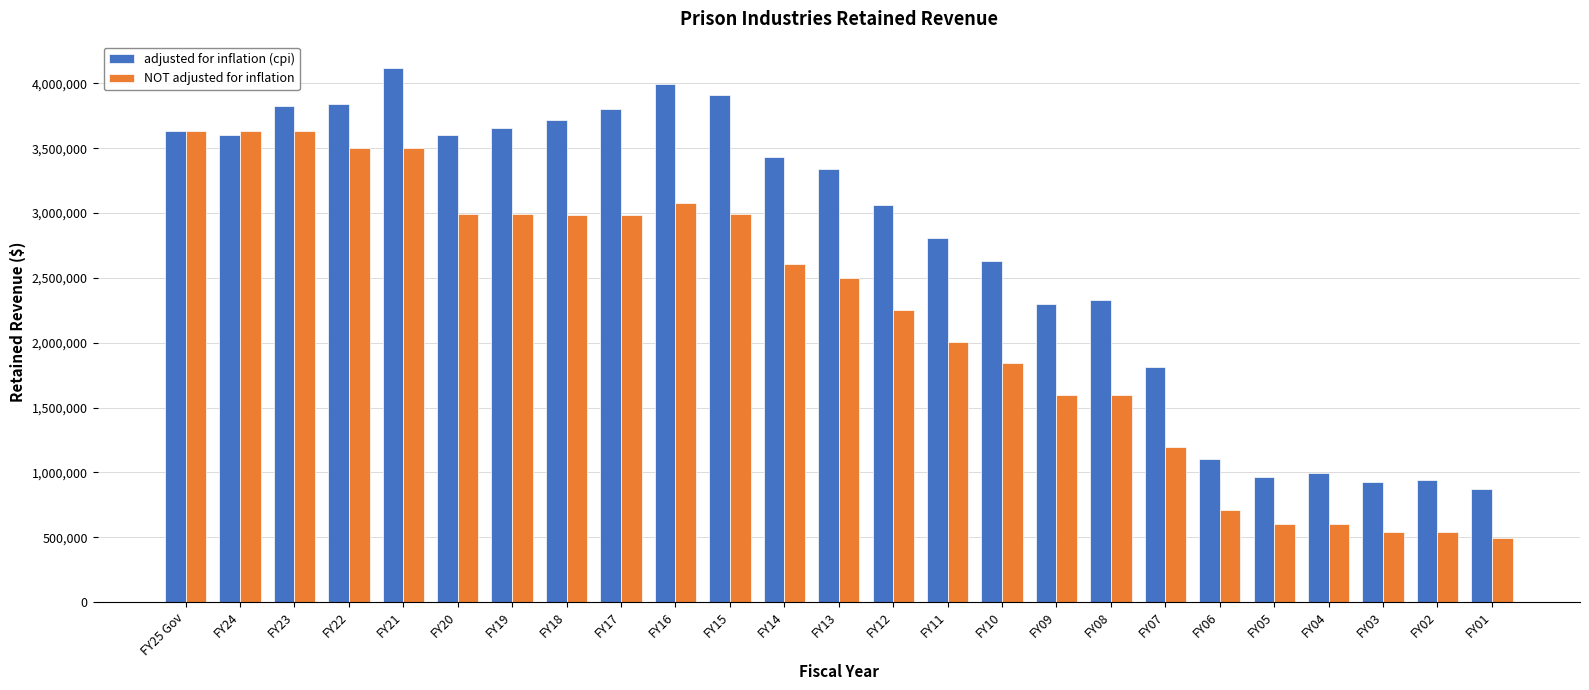

Rank the series by their maximum value, from highest to lowest.

adjusted for inflation (cpi), NOT adjusted for inflation